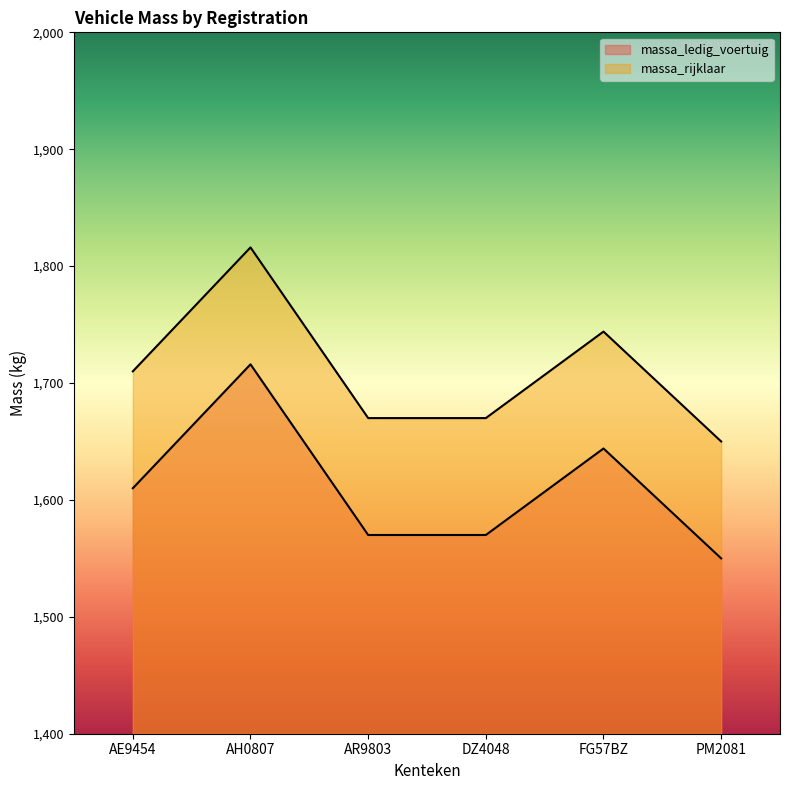

At which category is the sum across all series the highest?

AH0807